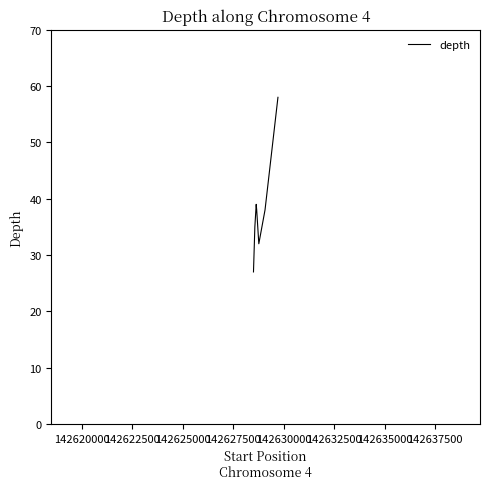

What is the difference between the maximum and minimum values?

31